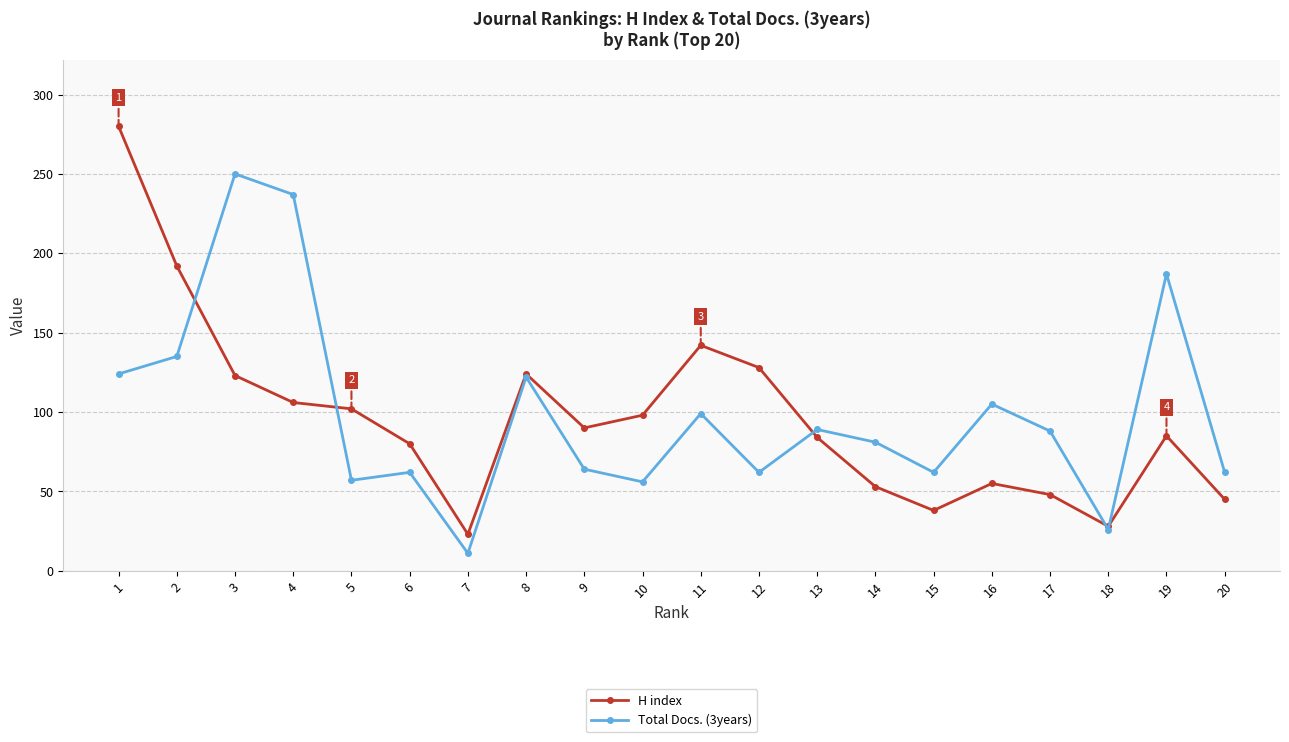

Between which two adjacent categories do H index and Total Docs. (3years) first intersect?

2 and 3